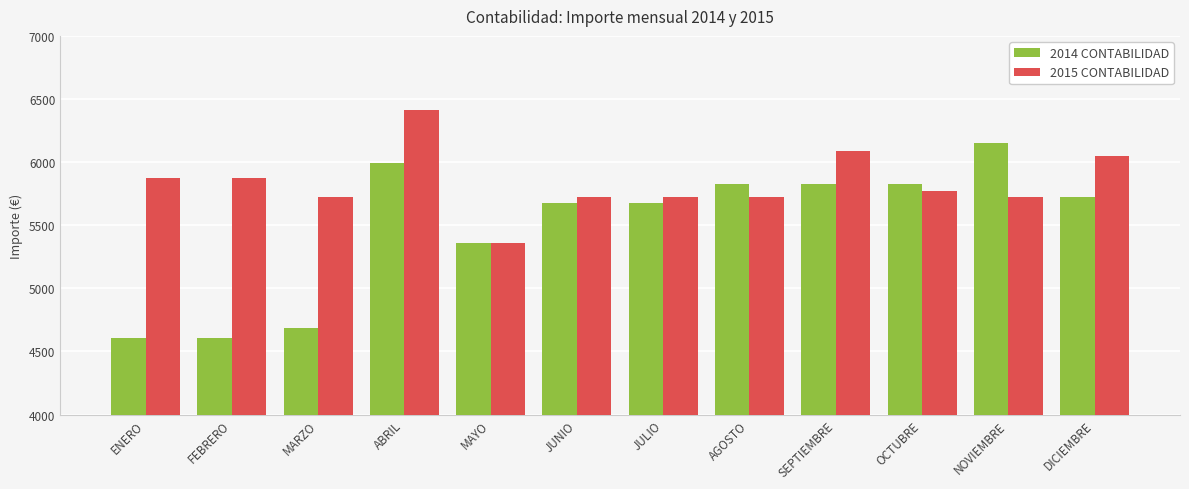

At which category is the sum across all series the highest?

ABRIL